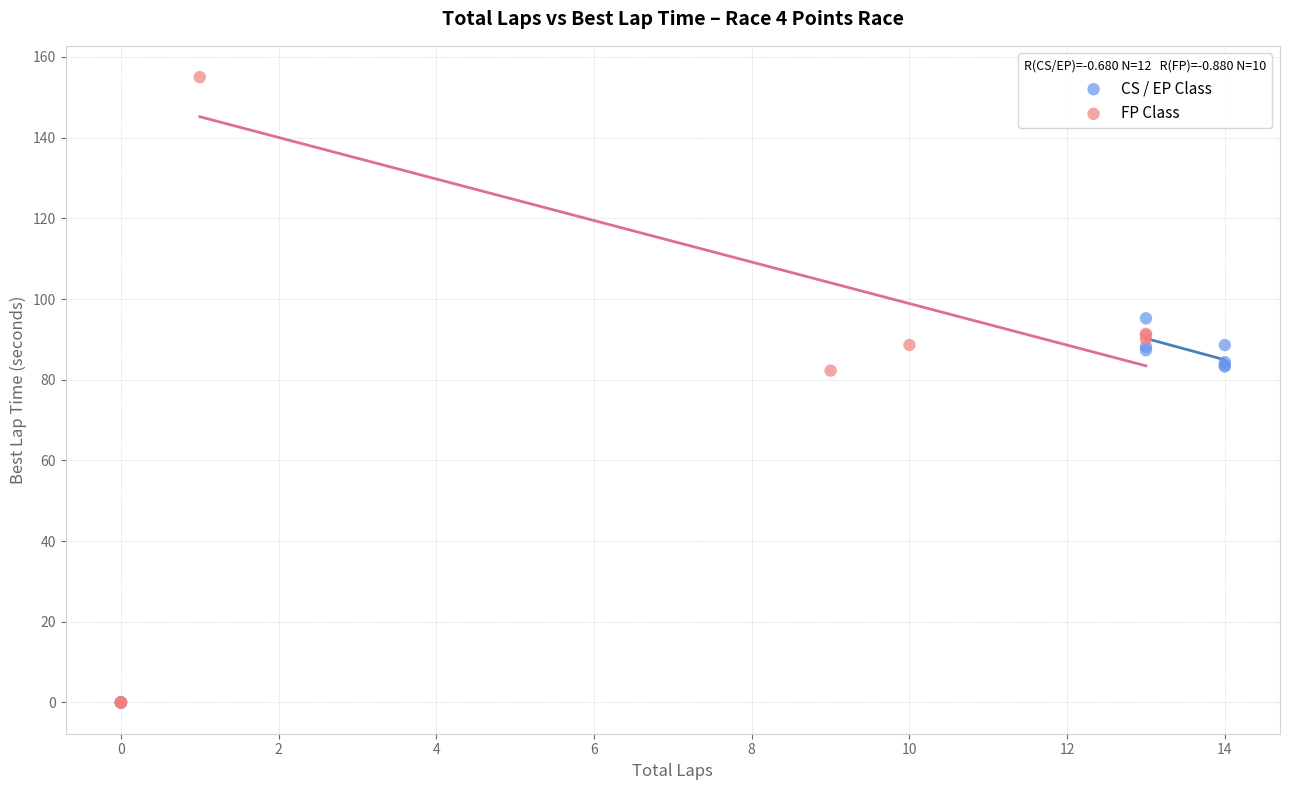

Which series reaches the maximum Y coordinate?

FP Class